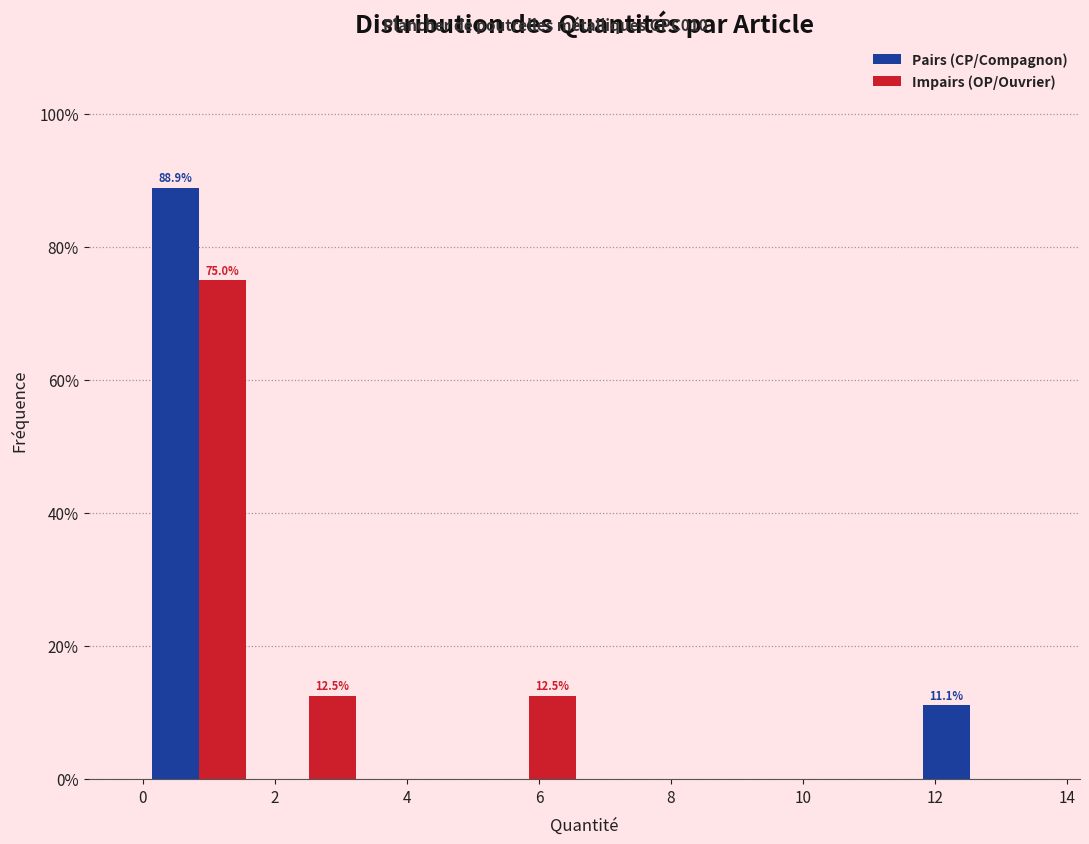

In the Pairs (CP/Compagnon) series, which range on the x-axis has the tallest bar?

0.0 to 1.6